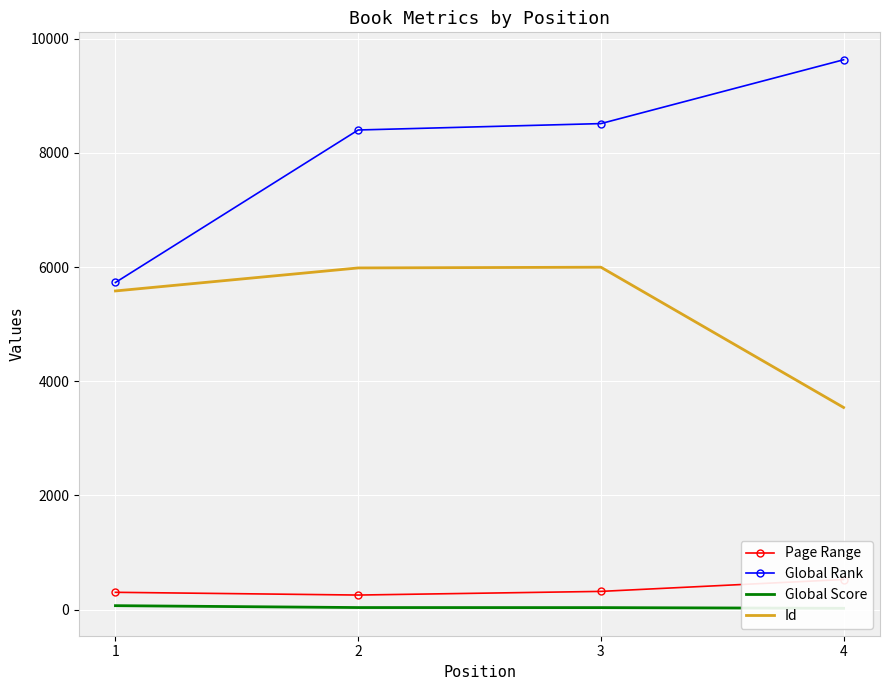

What is the sum of the Global Rank values at 4 and 3?

18144